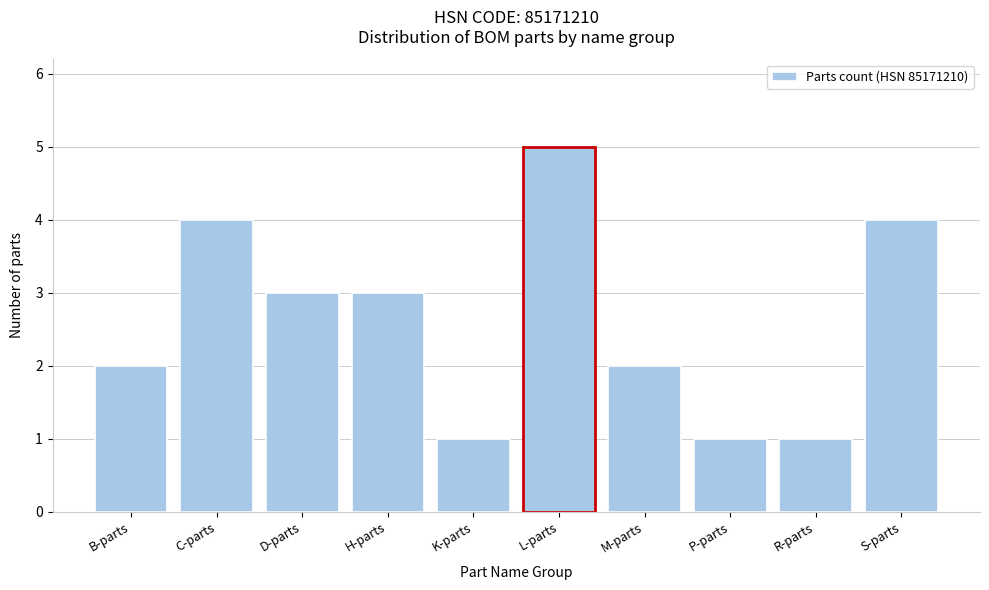

Reading left to right, what are all the values shown in this chart?

2	4	3	3	1	5	2	1	1	4